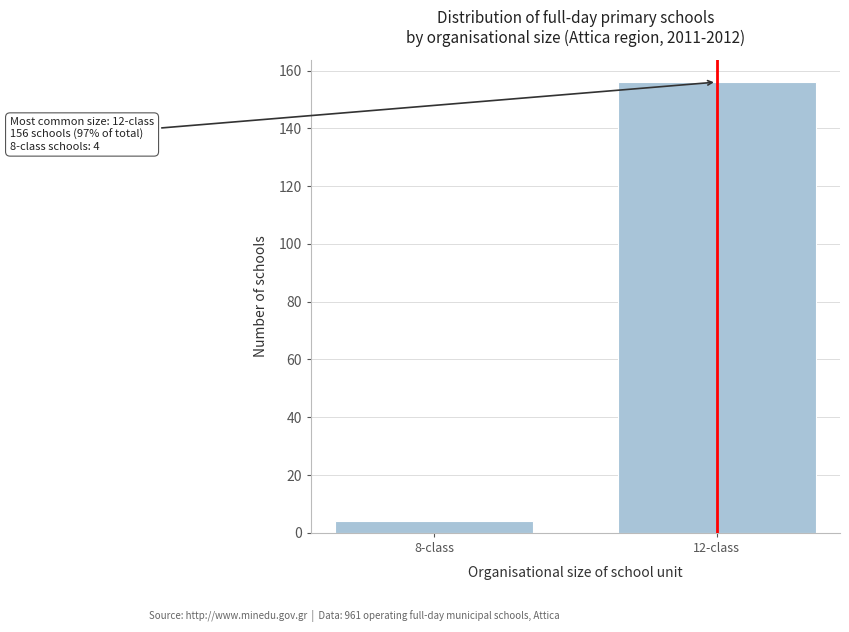

Reading left to right, what are all the values shown in this chart?

4	156